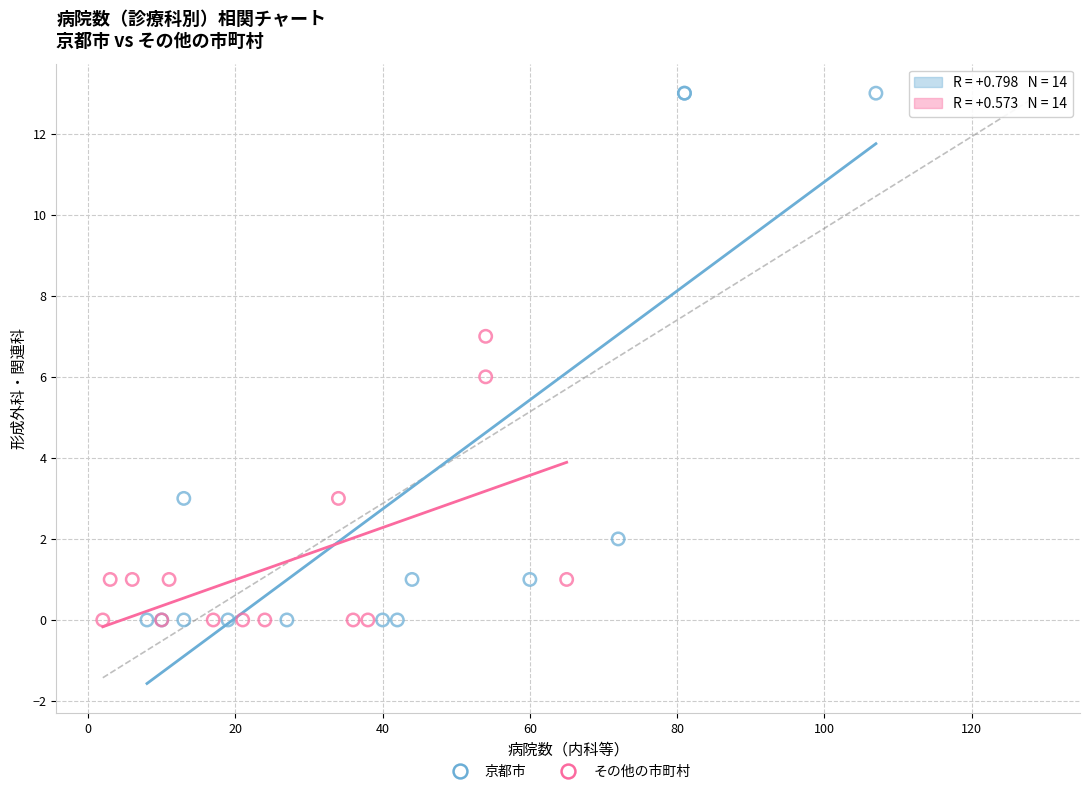

Which series reaches the maximum Y coordinate?

京都市